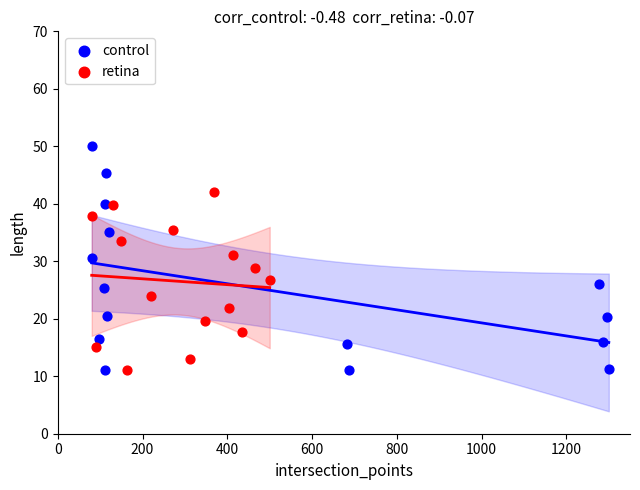

Which series reaches the maximum Y coordinate?

control